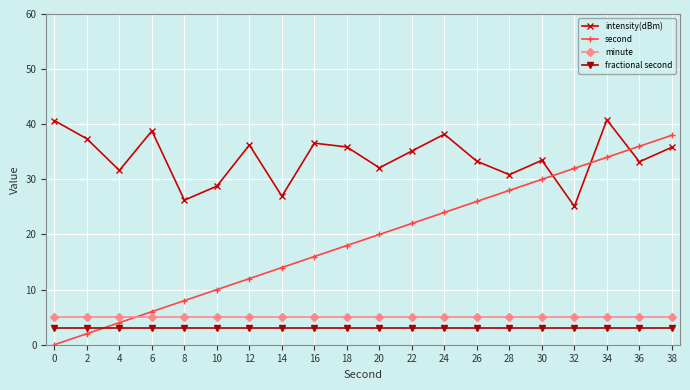

Rank the categories by second value from lowest to highest.

0, 2, 4, 6, 8, 10, 12, 14, 16, 18, 20, 22, 24, 26, 28, 30, 32, 34, 36, 38